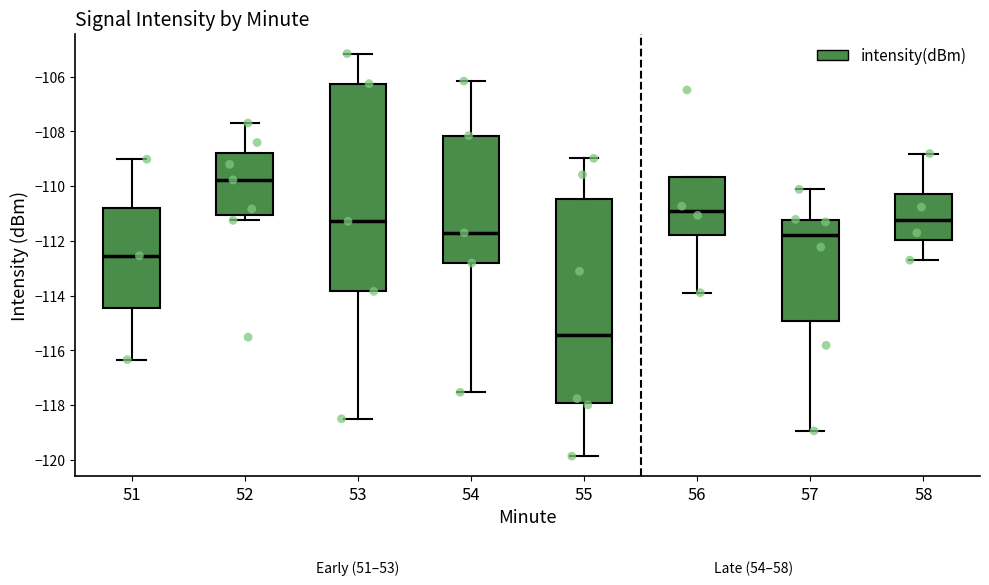

Which box's median line is the highest?

52